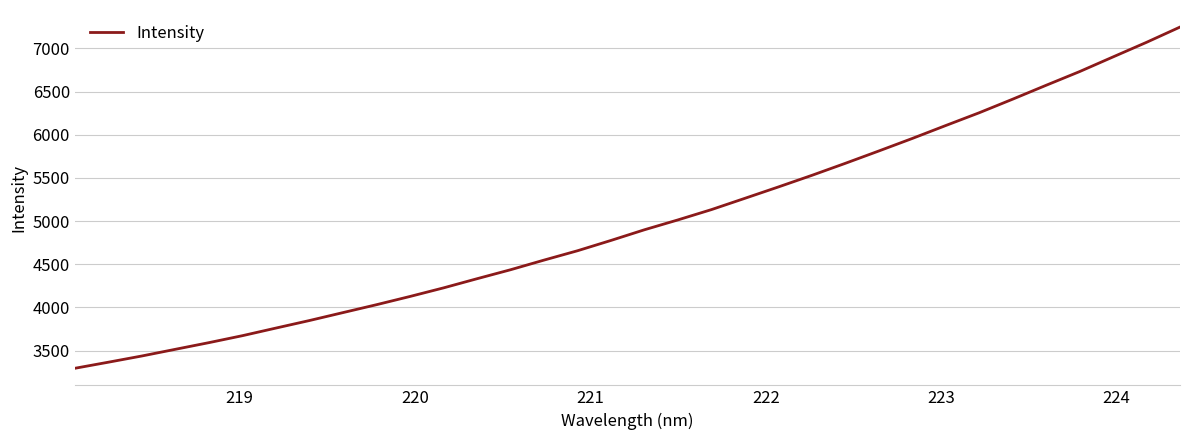

What is the difference between the maximum and minimum values?

3952.6